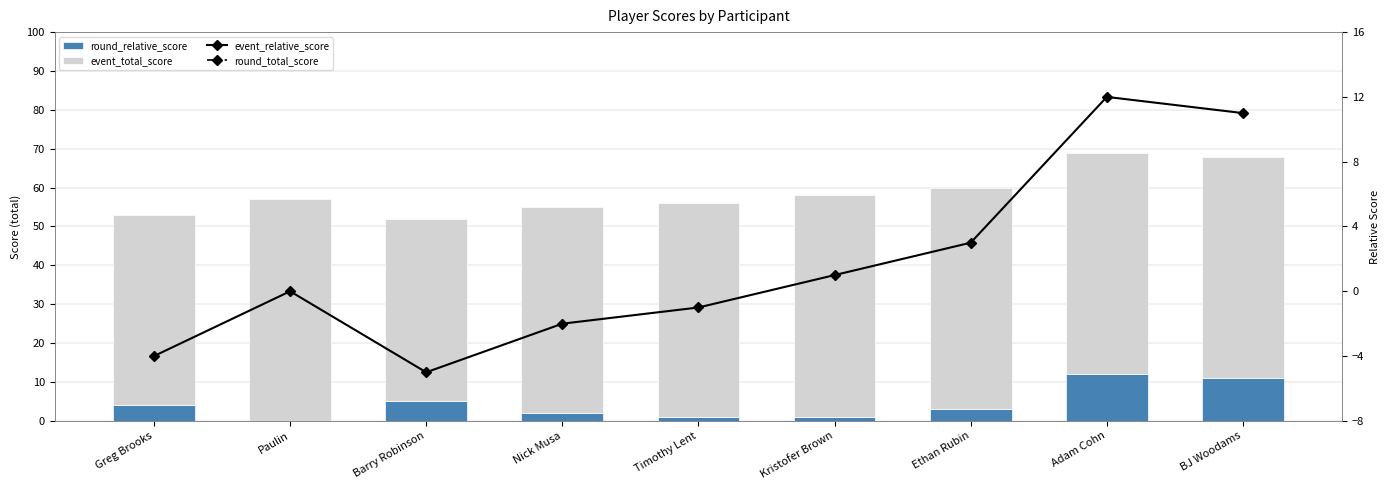

At which label is round_total_score closest to 60?

Ethan Rubin